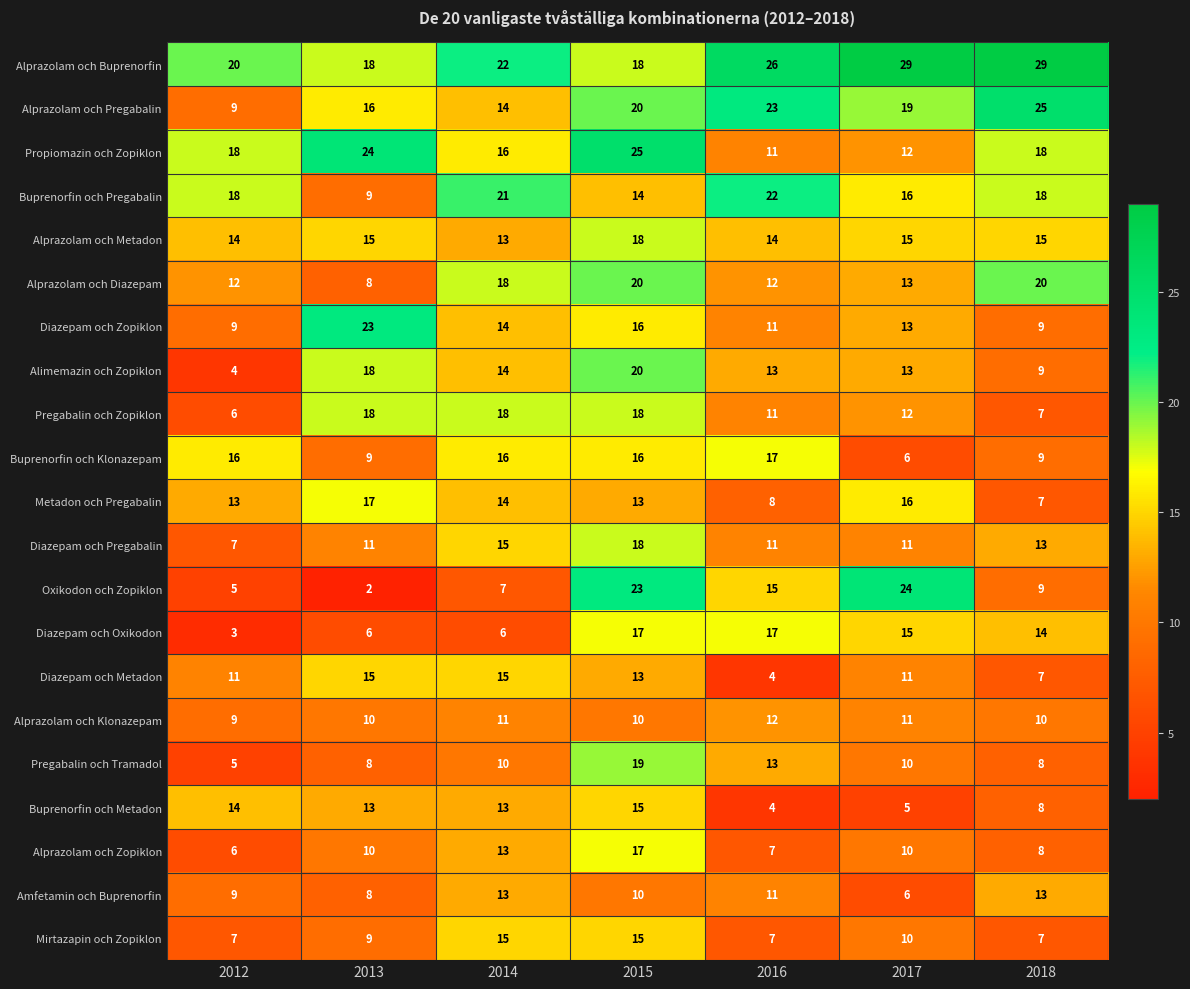

The value of Pregabalin och Zopiklon at 2014 is 27. True or false?

False